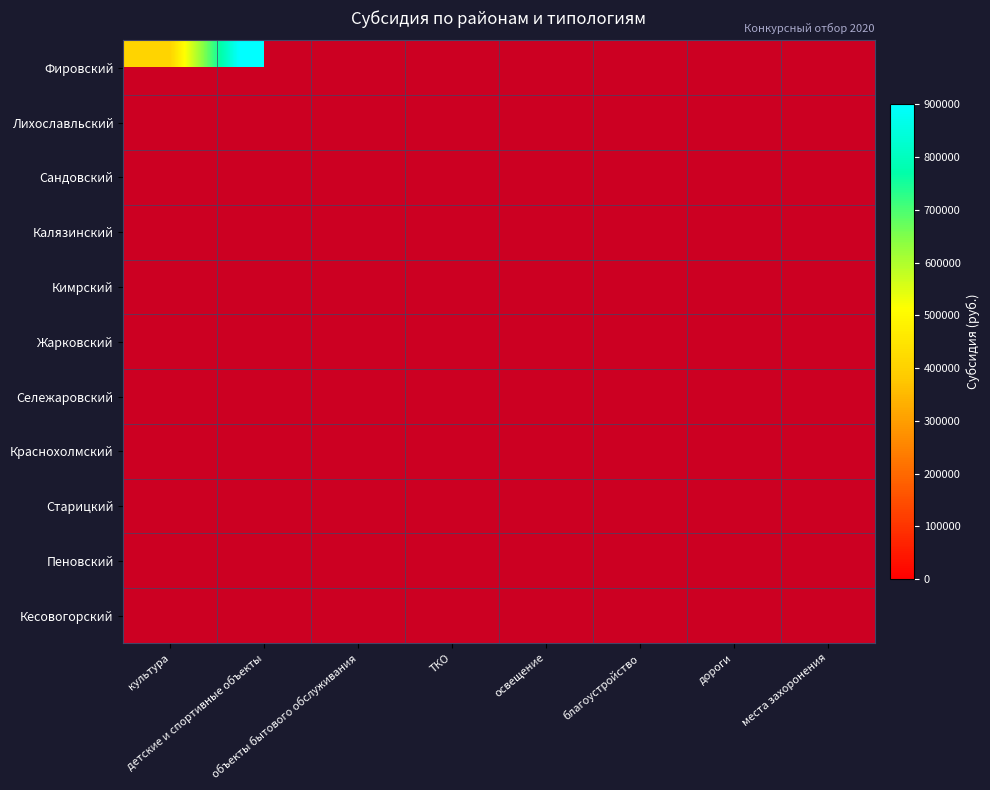

Which label corresponds to the largest value in the chart?

благоустройство